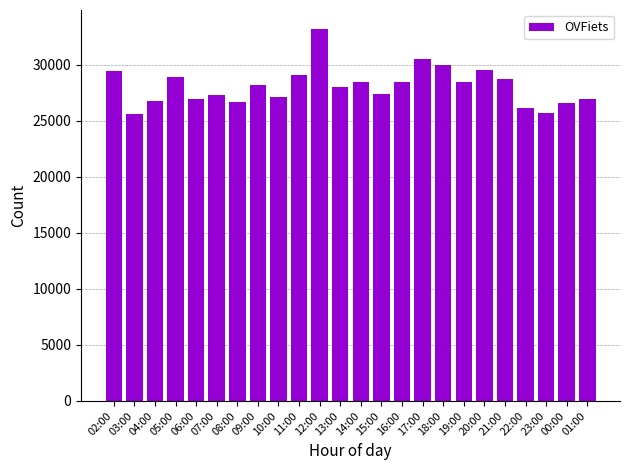

What is the change in value from 08:00 to 14:00?

+1814